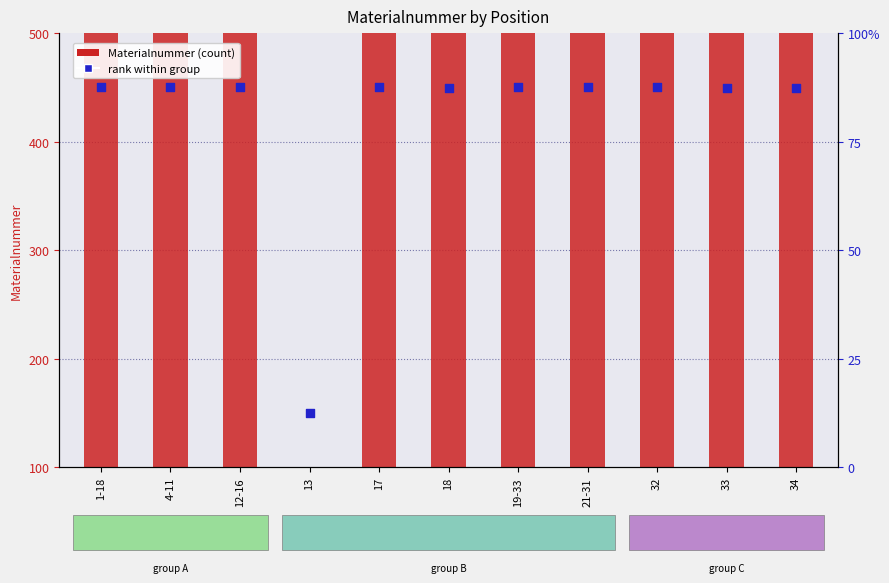

At how many categories does at least one series exceed 240?

10